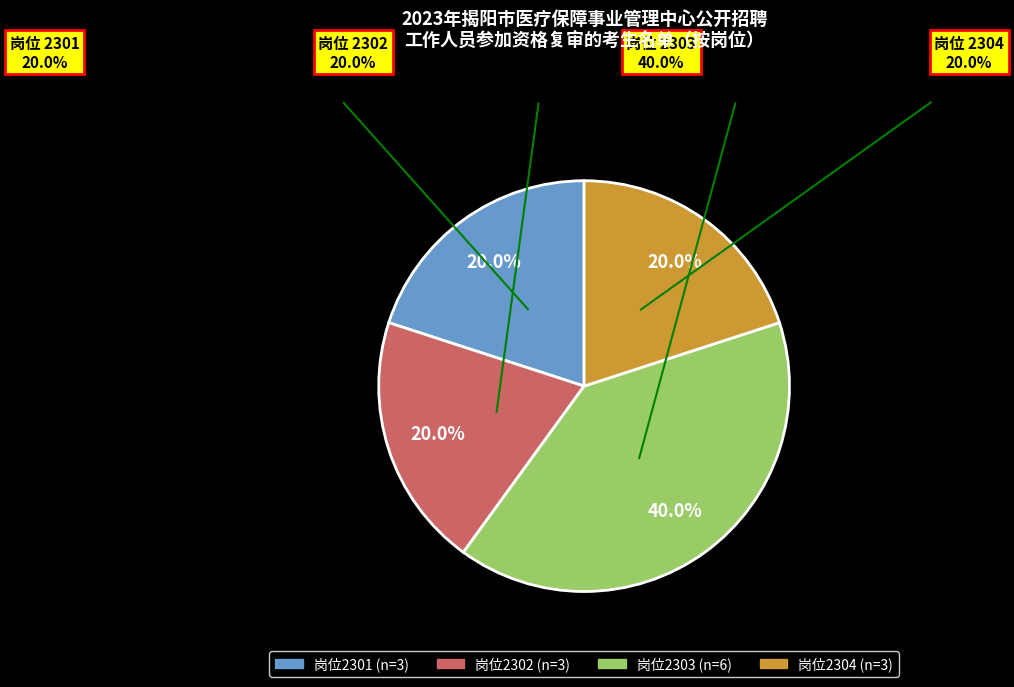

What is the ratio of the value at 2304 to the value at 2303?

0.5